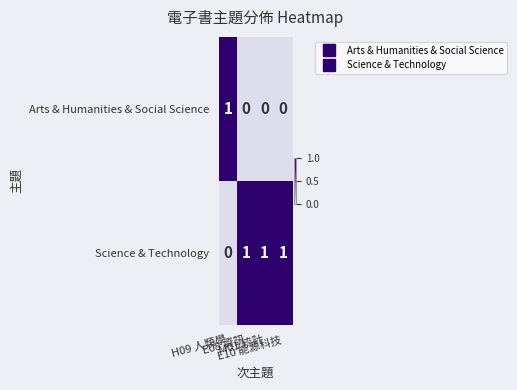

Count the Arts & Humanities & Social Science values in the range 0 to 1.

4